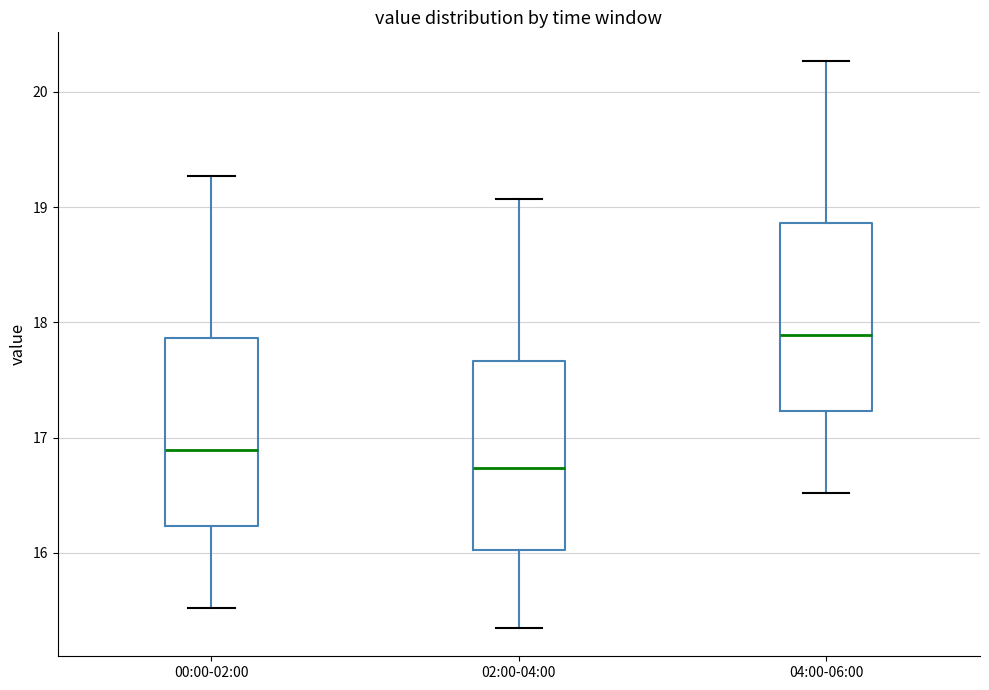

Reading left to right, read every box against the y-axis: the position of its median line, the range the box covers, and the ends of its whiskers. The values are not printed on the chart, so give them approximately, as read against the axis.

00:00-02:00: median 16.9, box 16.2 to 17.9, whiskers 15.5 to 19.3
02:00-04:00: median 16.7, box 16.0 to 17.7, whiskers 15.4 to 19.1
04:00-06:00: median 17.9, box 17.2 to 18.9, whiskers 16.5 to 20.3